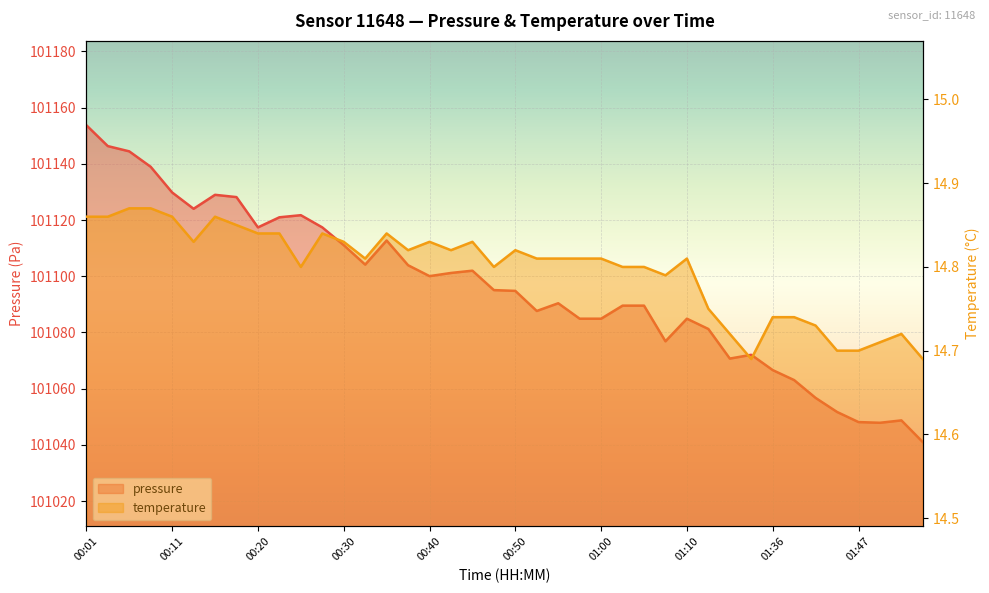

Which series has the largest range (max minus min)?

pressure